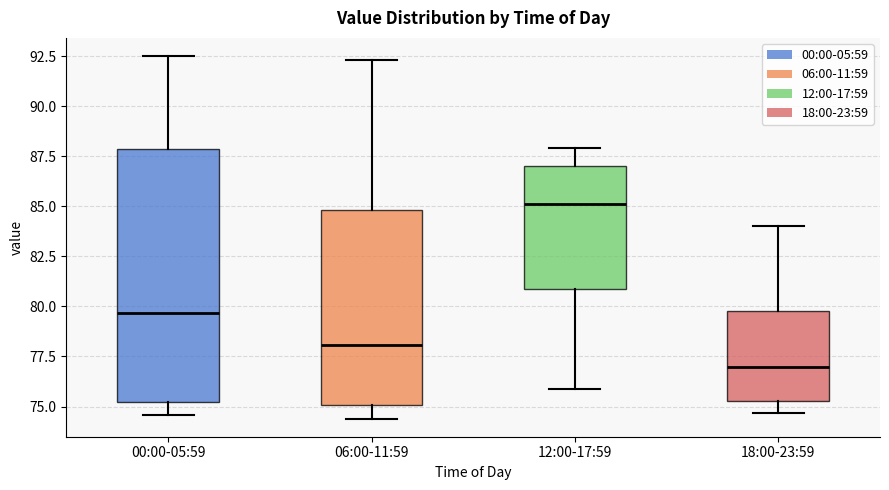

Comparing the boxes themselves (not the whiskers), which one is the tallest?

00:00-05:59